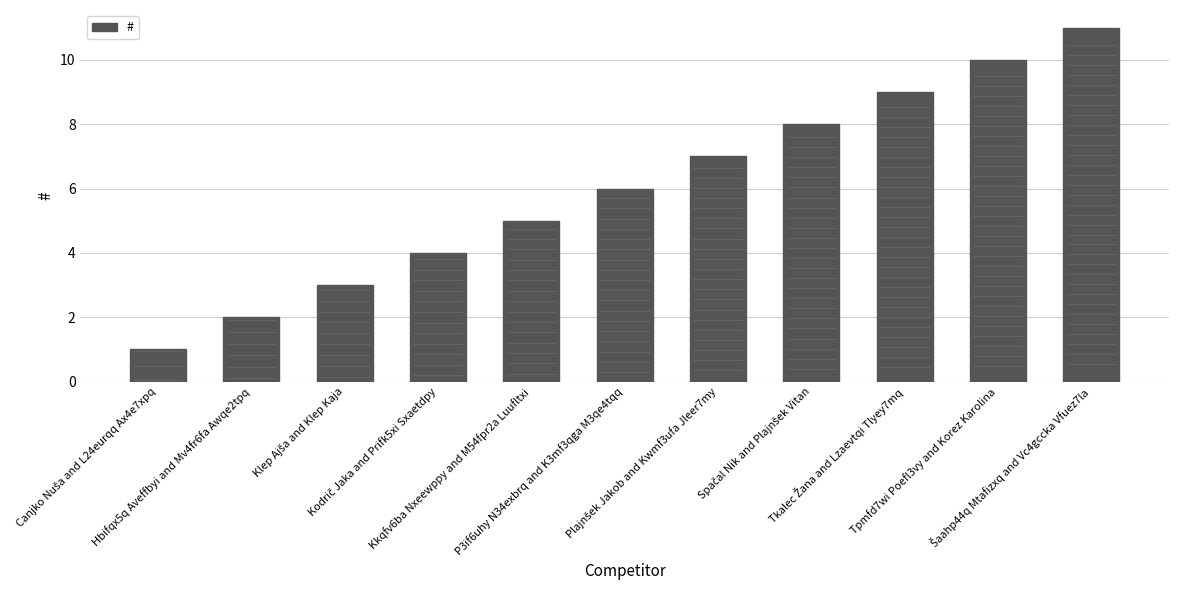

How many data points does each series have?

11